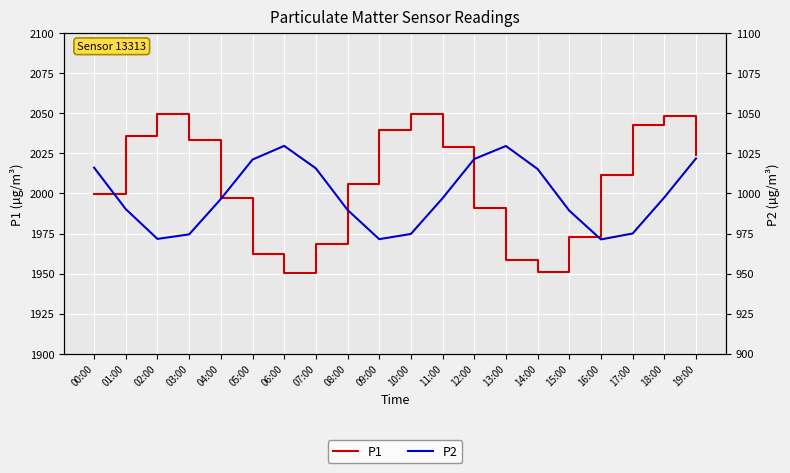

Which series has the largest total across all categories?

P1